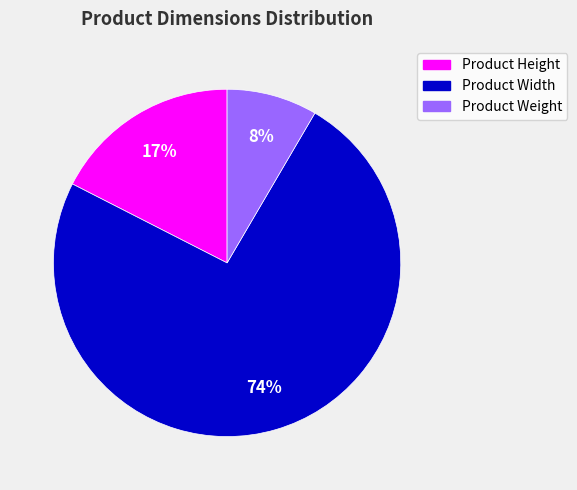

Which has a higher value, Product Height or Product Weight?

Product Height